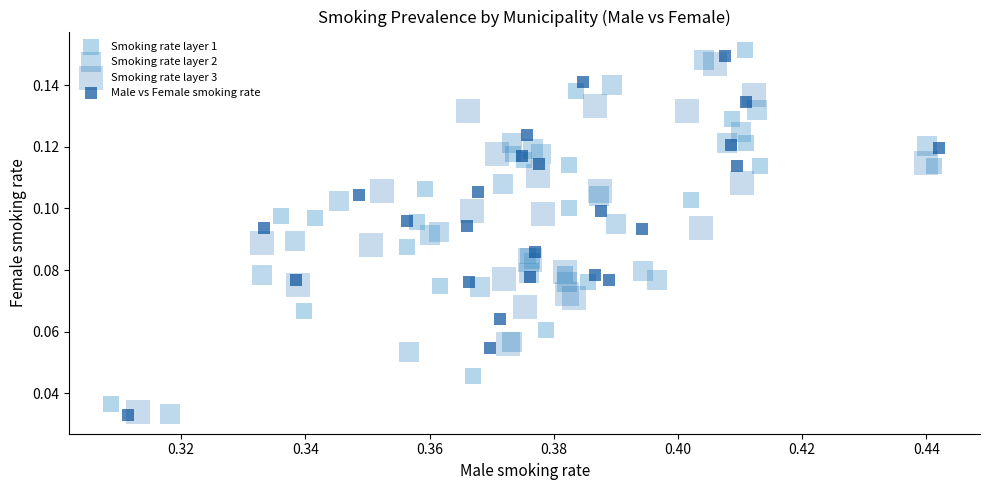

Which series has the widest spread of Y values?

Male vs Female smoking rate